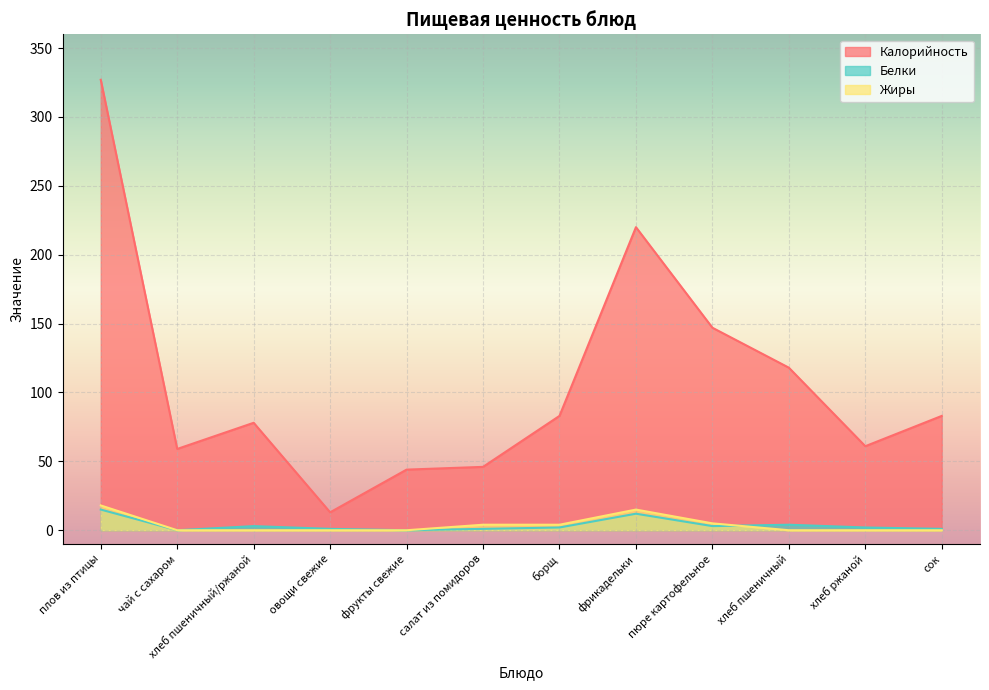

What is the sum of all Калорийность values?

1279